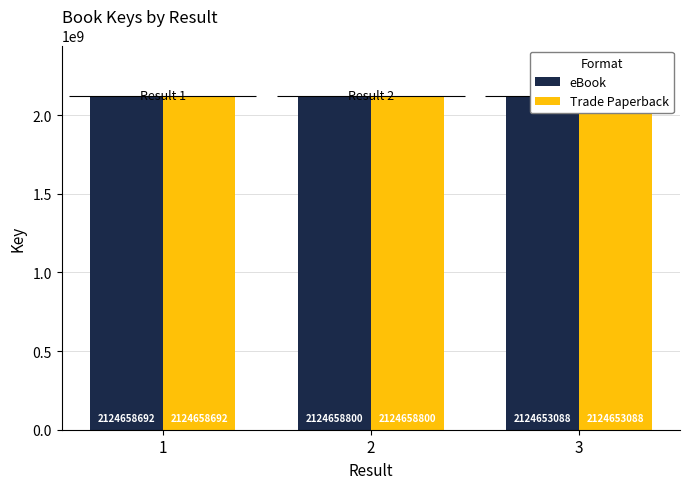

Rank the series by their maximum value, from highest to lowest.

eBook, Trade Paperback